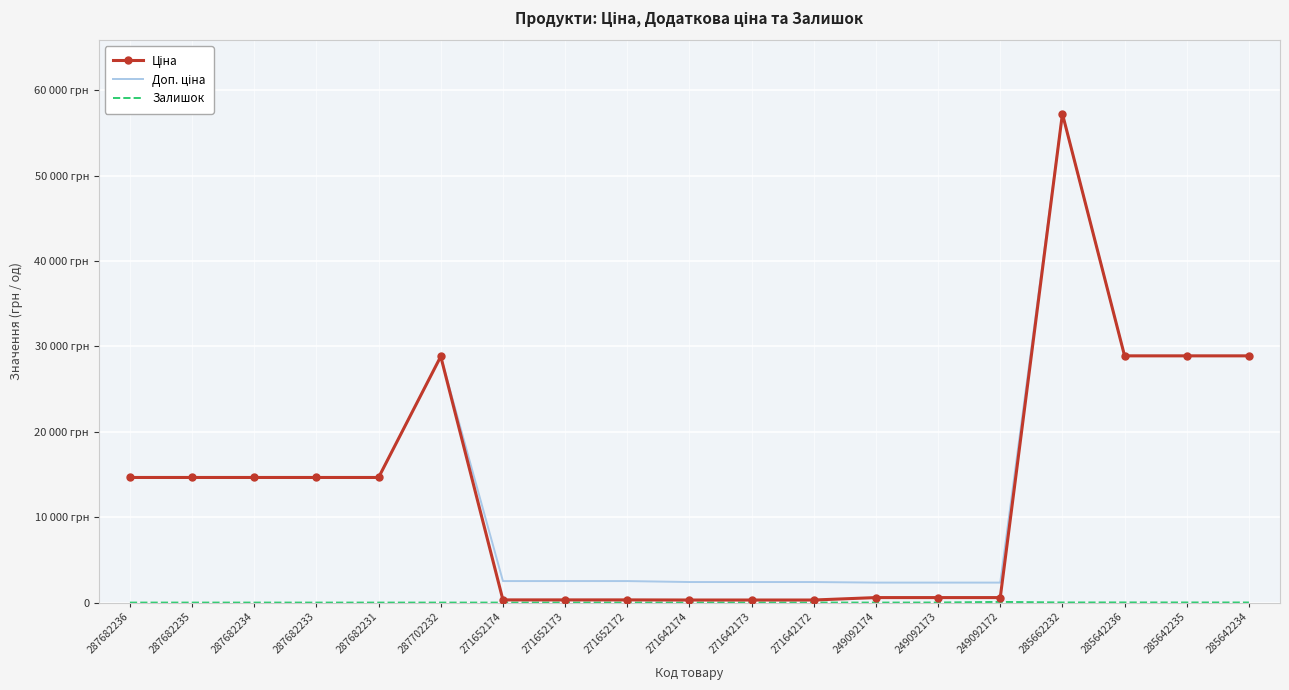

Rank the series at 249092172 from lowest to highest value.

Залишок, Ціна, Доп. ціна